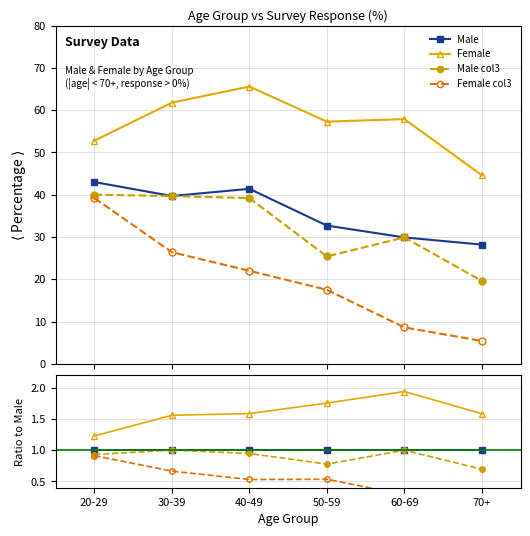

The Female series shows 0.9 at 50-59. True or false?

False